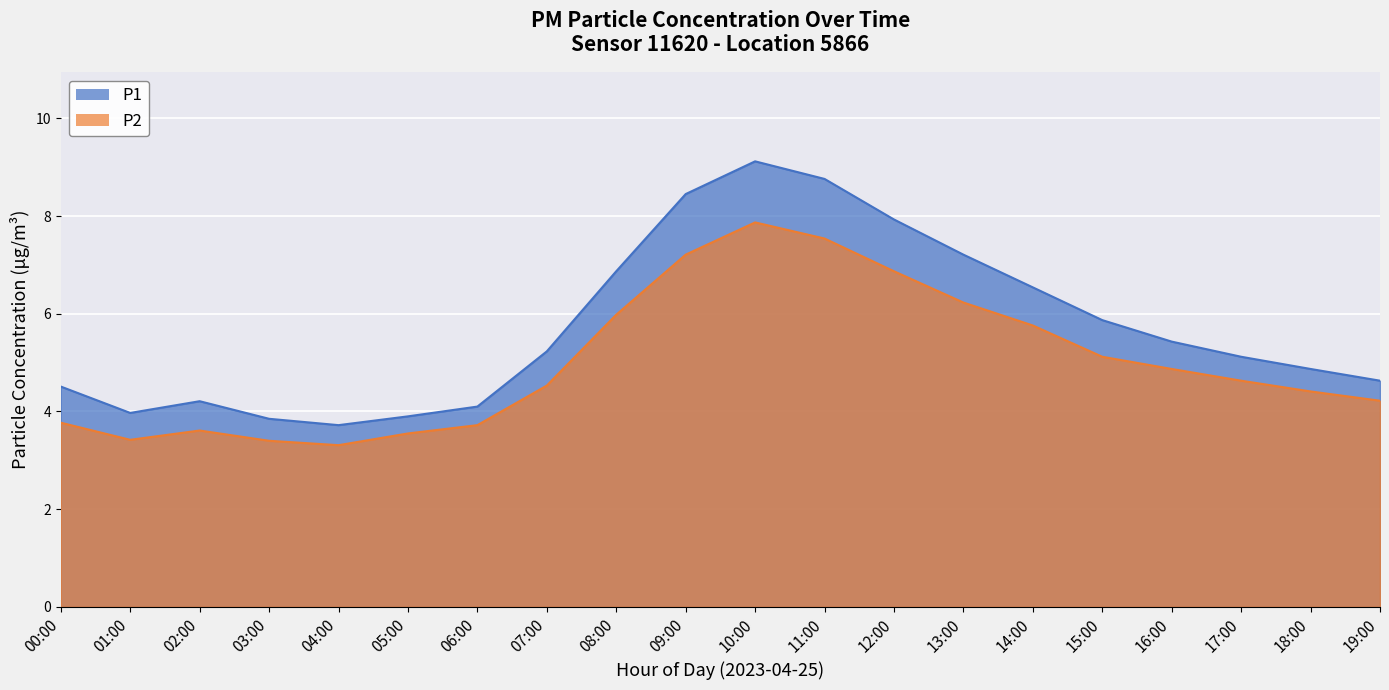

Does the chart display data point markers on the line(s)?

No